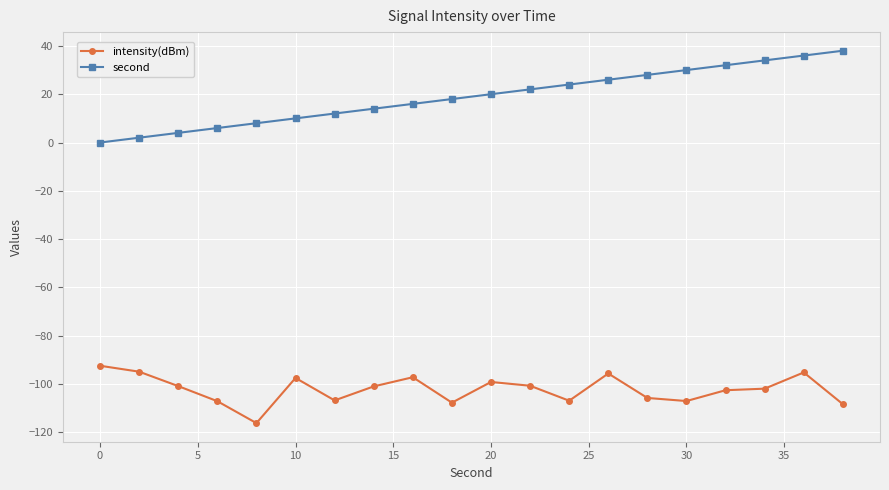

List the series in order of their overall mean, lowest first.

intensity(dBm), second